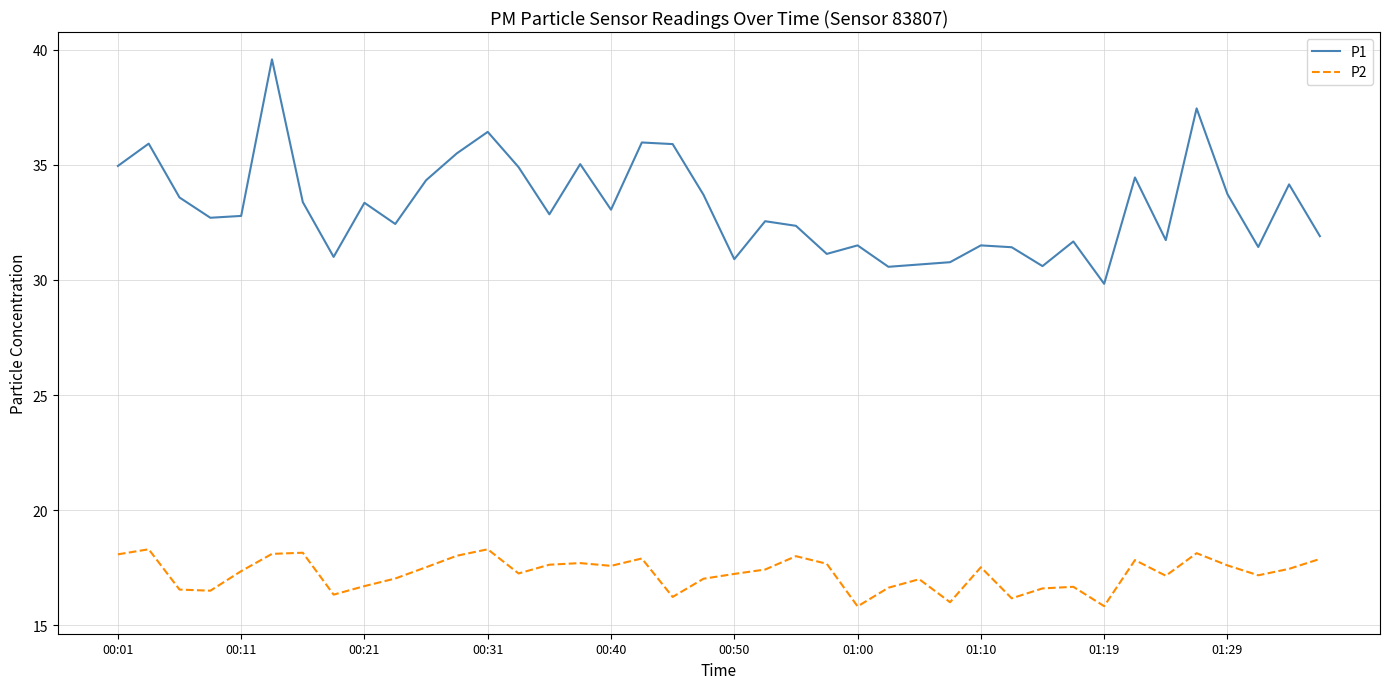

What is the average value of the P1 series?

33.2